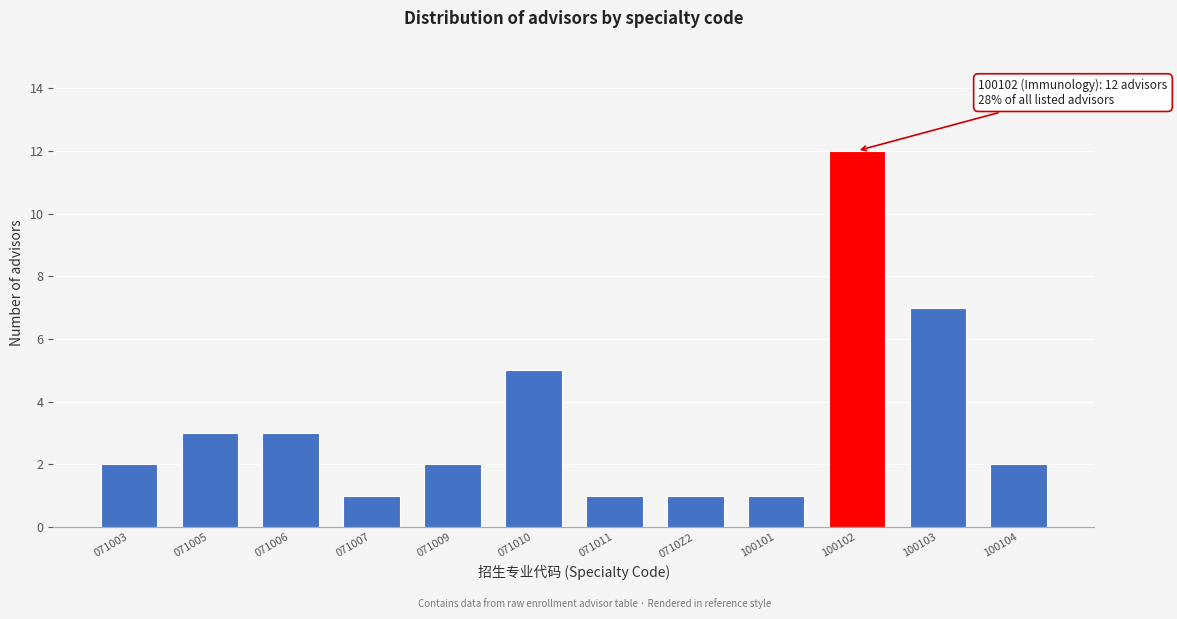

Reading left to right, list all the values displayed in this chart.

2	3	3	1	2	5	1	1	1	12	7	2